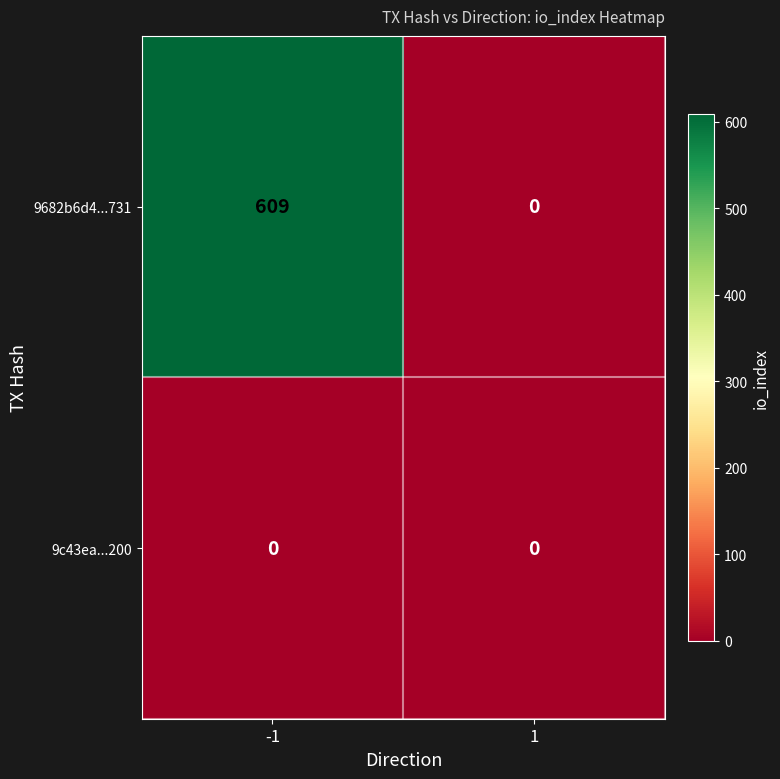

How many series are shown in this chart?

2